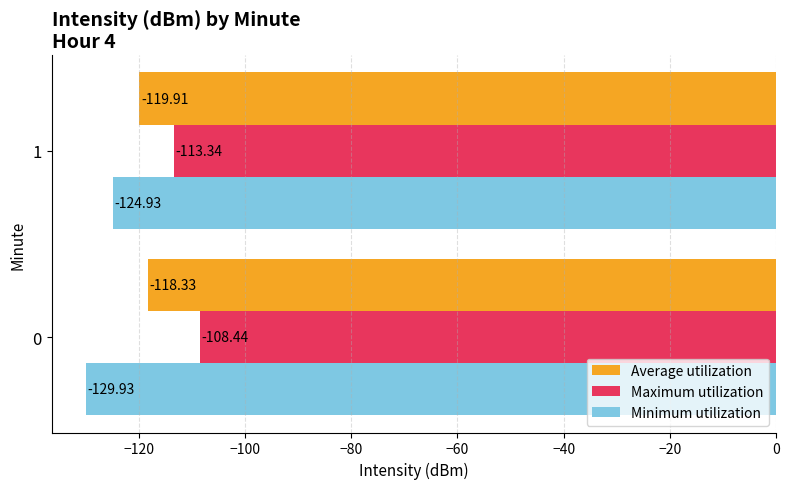

How many series are shown in this chart?

3